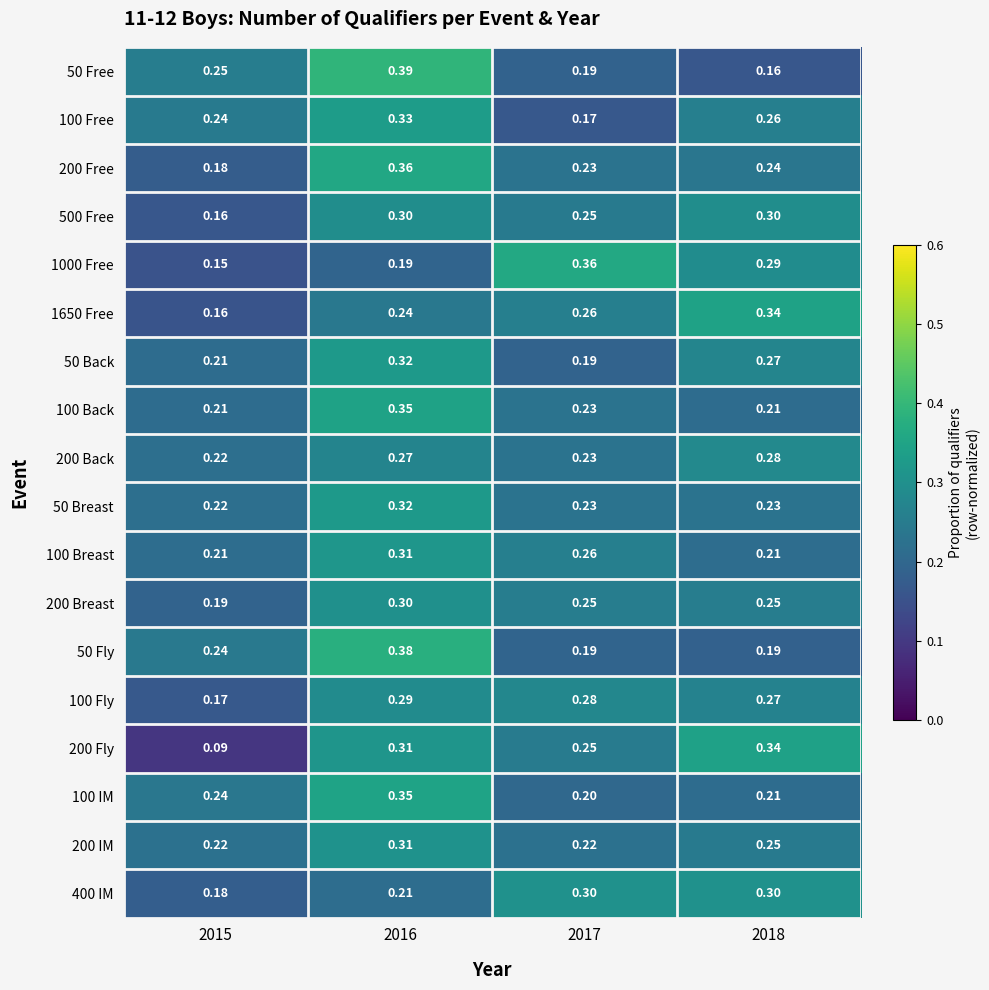

Count the number of categories in the chart.

4